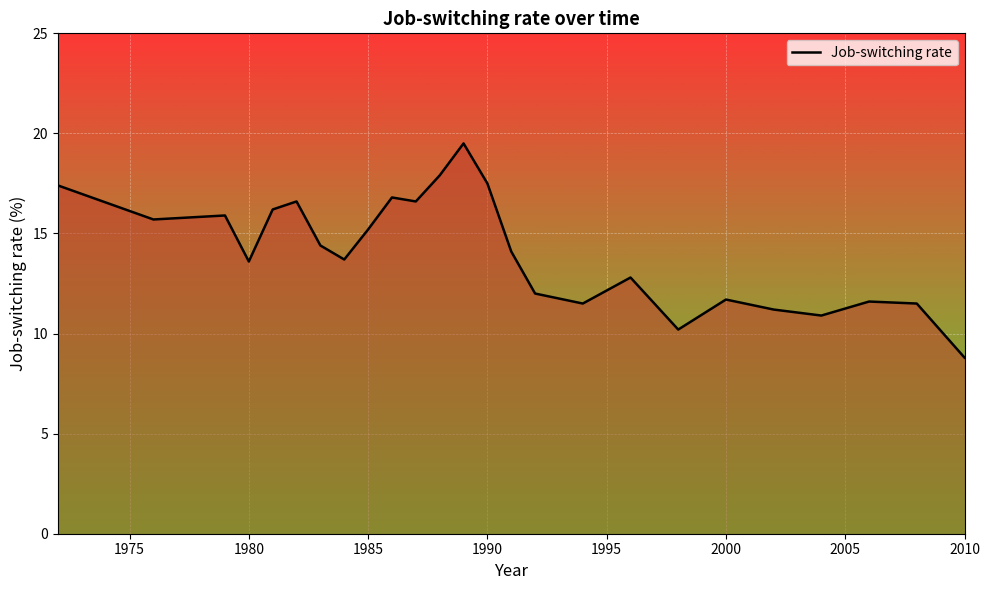

How many categories are shown in the chart?

25